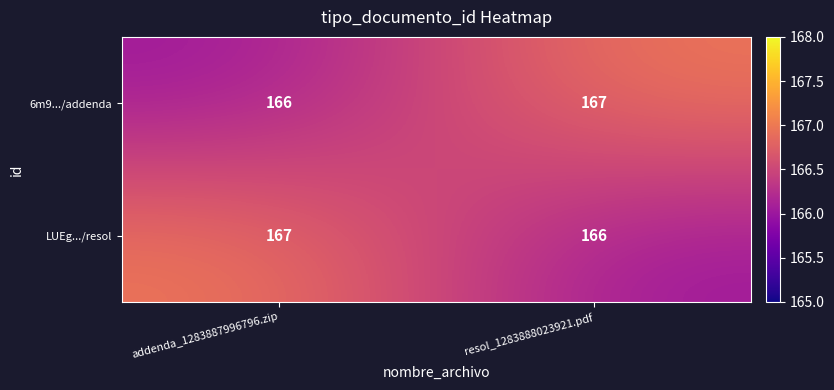

What is the sum of all 6m9.../addenda values?

333